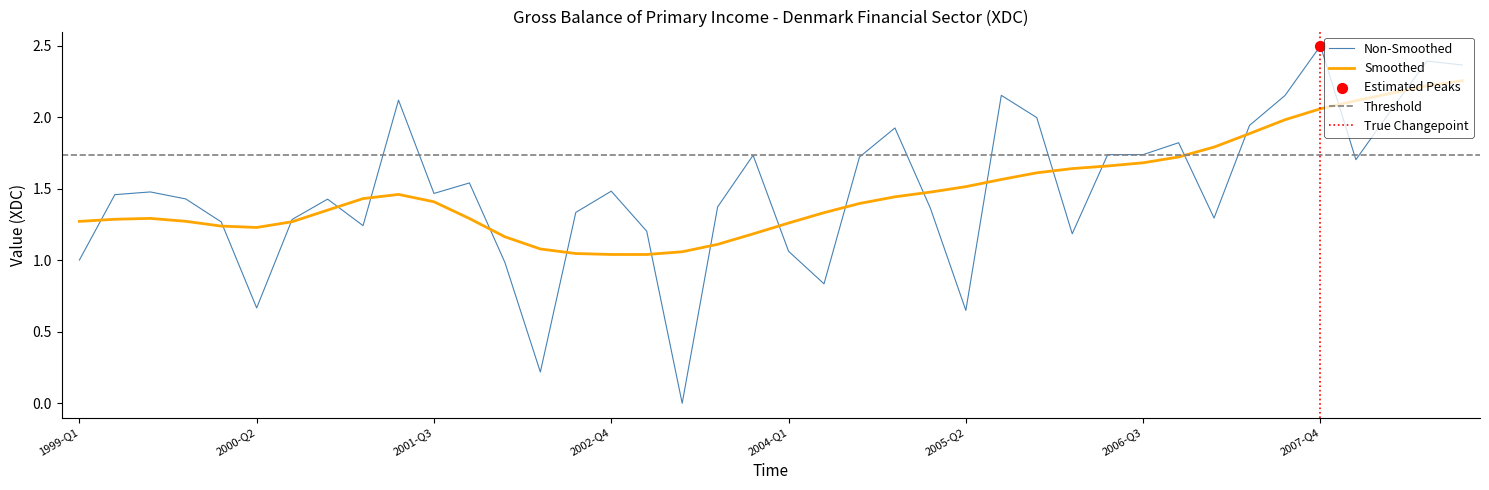

Between 2007-Q1 and 2001-Q1, which is larger?

2007-Q1